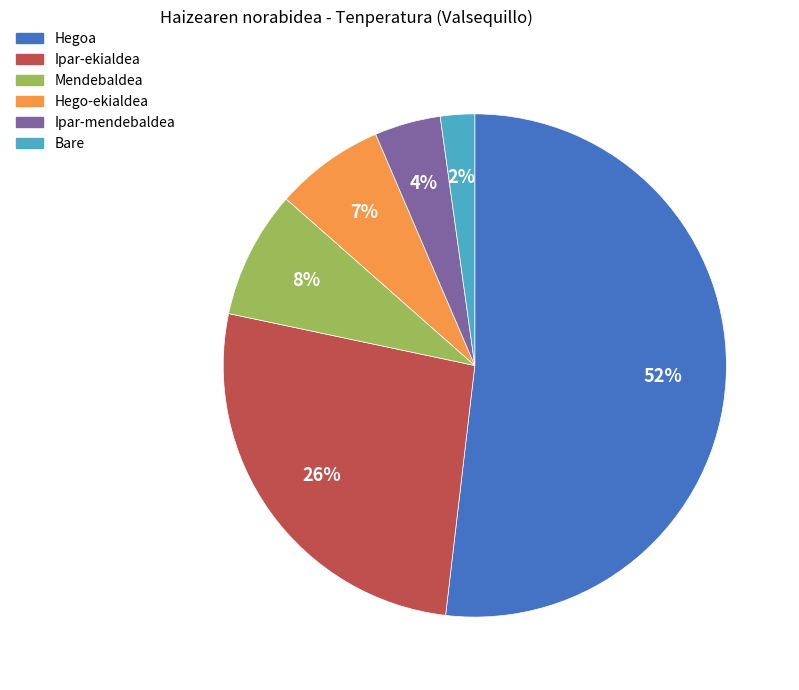

The Ipar-mendebaldea slice represents 16% of the pie. True or false?

False